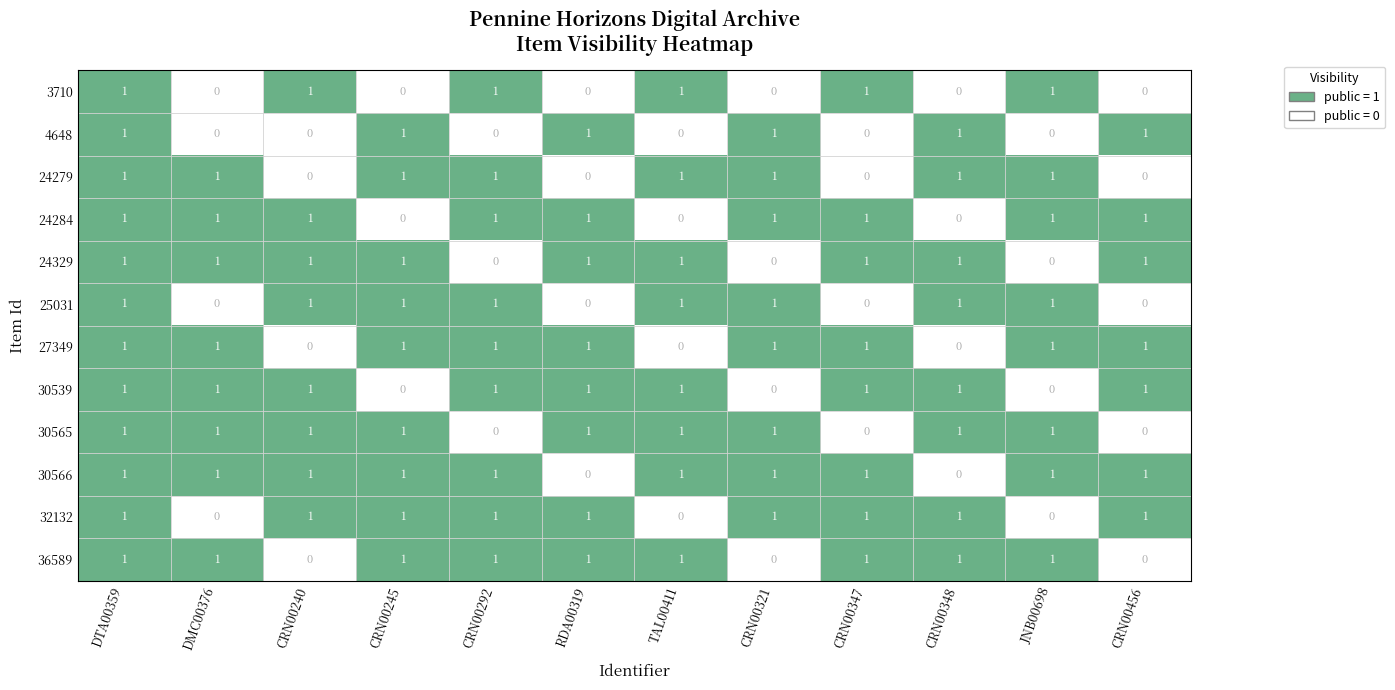

The 30565 series shows 0 at CRN00292. True or false?

True